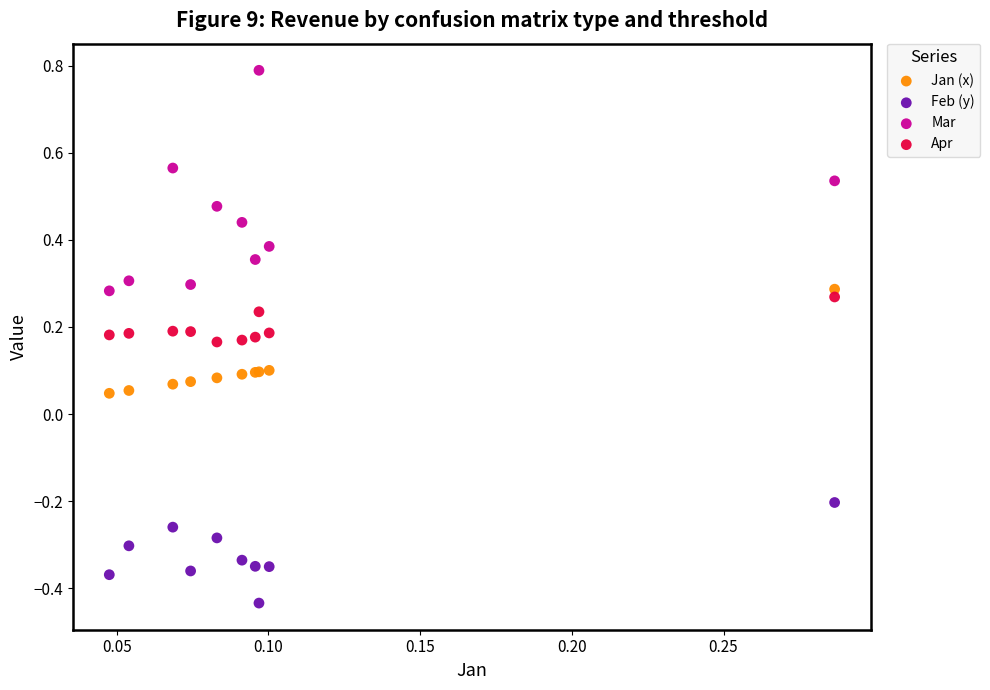

Which series reaches the minimum Y coordinate?

Feb (y)